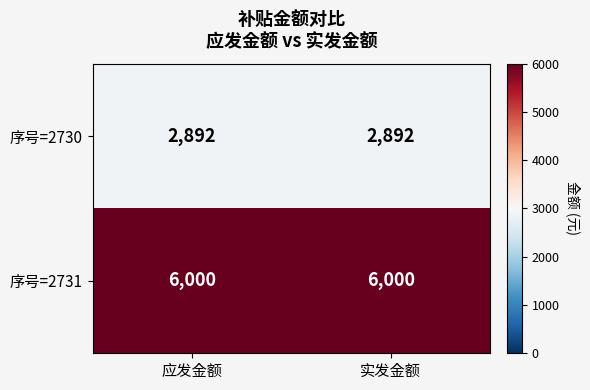

Reading left to right, list all the values displayed in this chart.

序号=2730: 2892	2892
序号=2731: 6000	6000